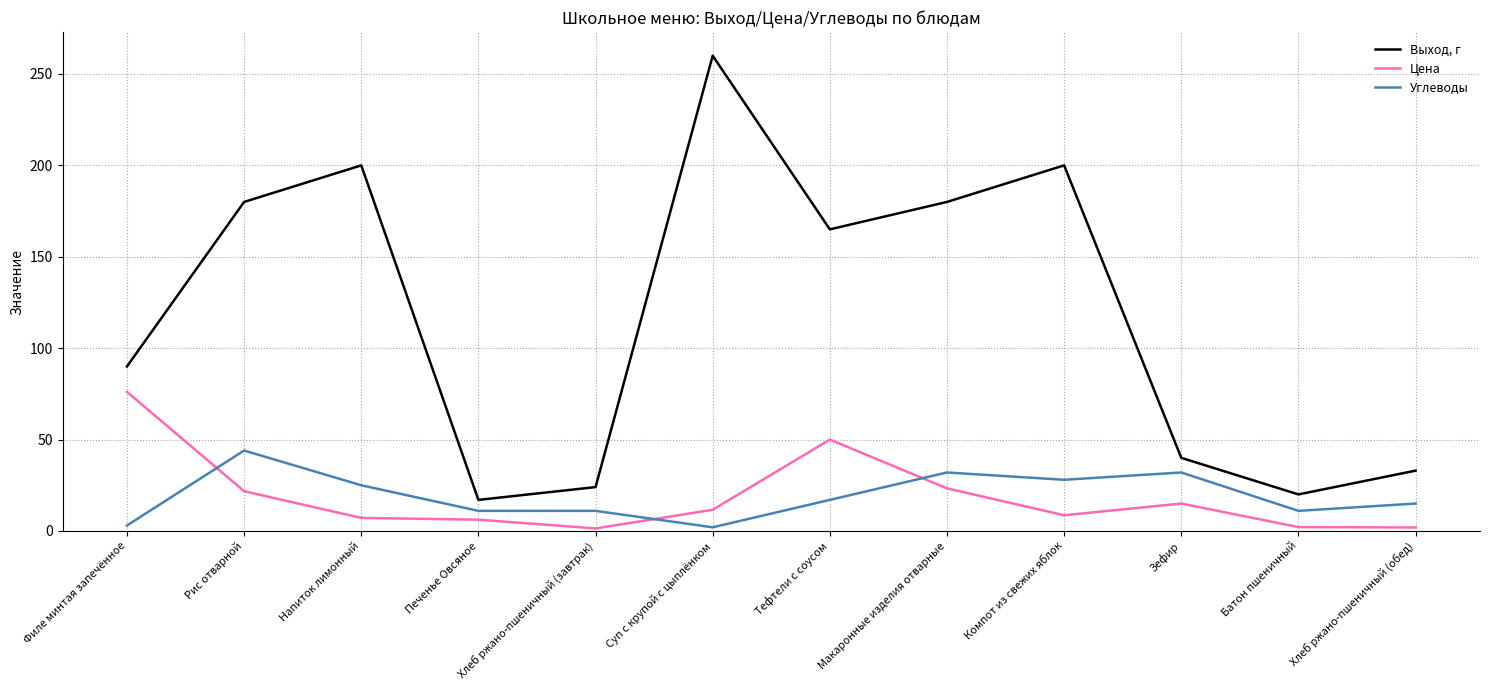

At which label is Цена closest to 38?

Тефтели с соусом